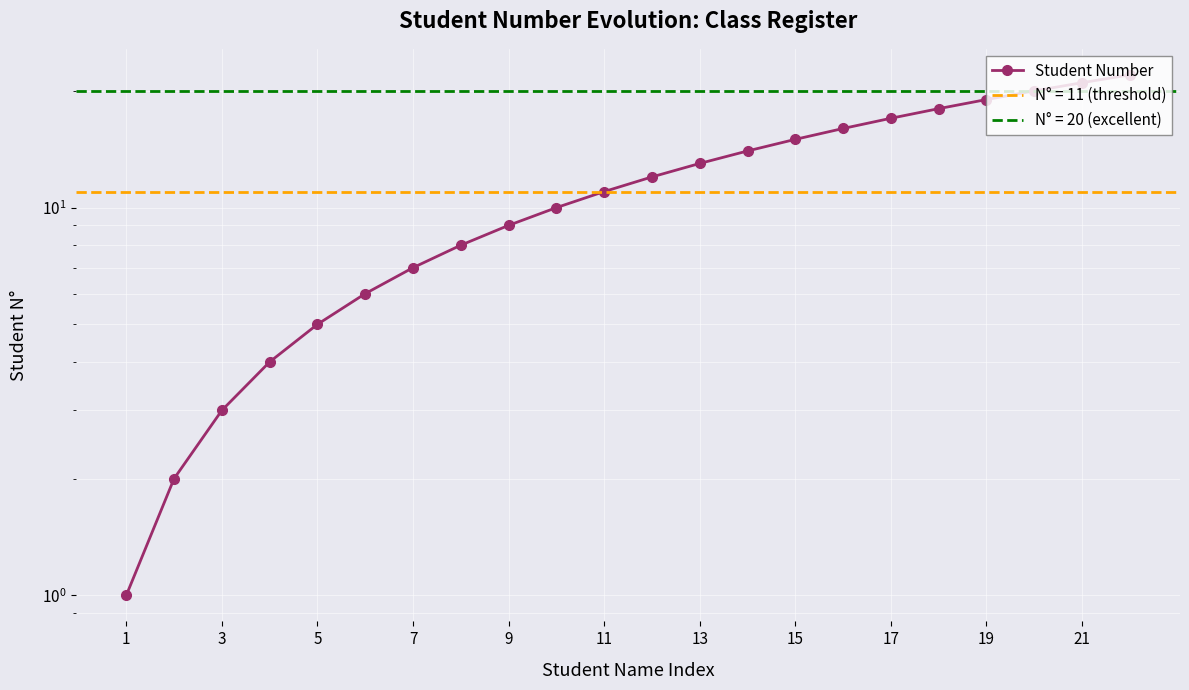

Which has a higher value, 14 or 3?

14